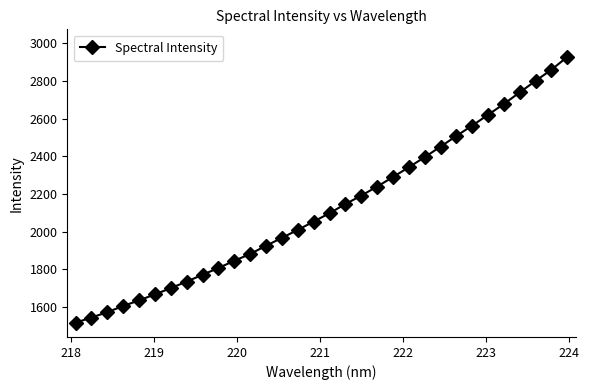

What is the value of the 10th point from the left?

1807.2